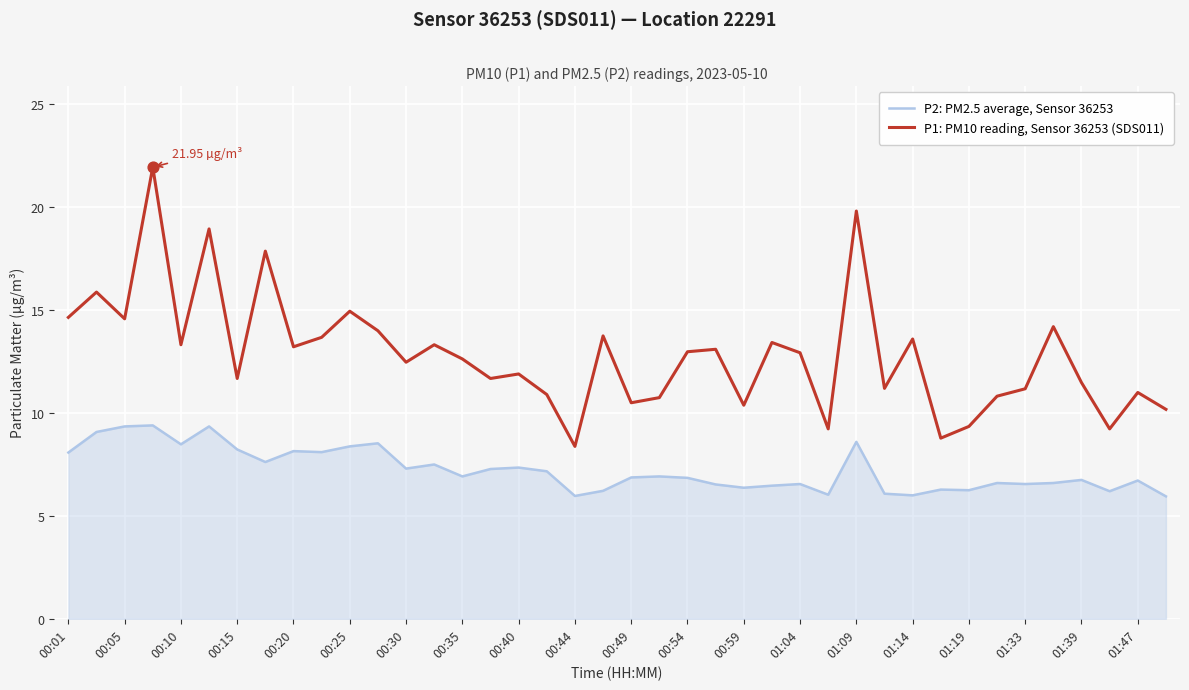

What are all the series names shown in the legend?

P2: PM2.5 average, Sensor 36253, P1: PM10 reading, Sensor 36253 (SDS011)